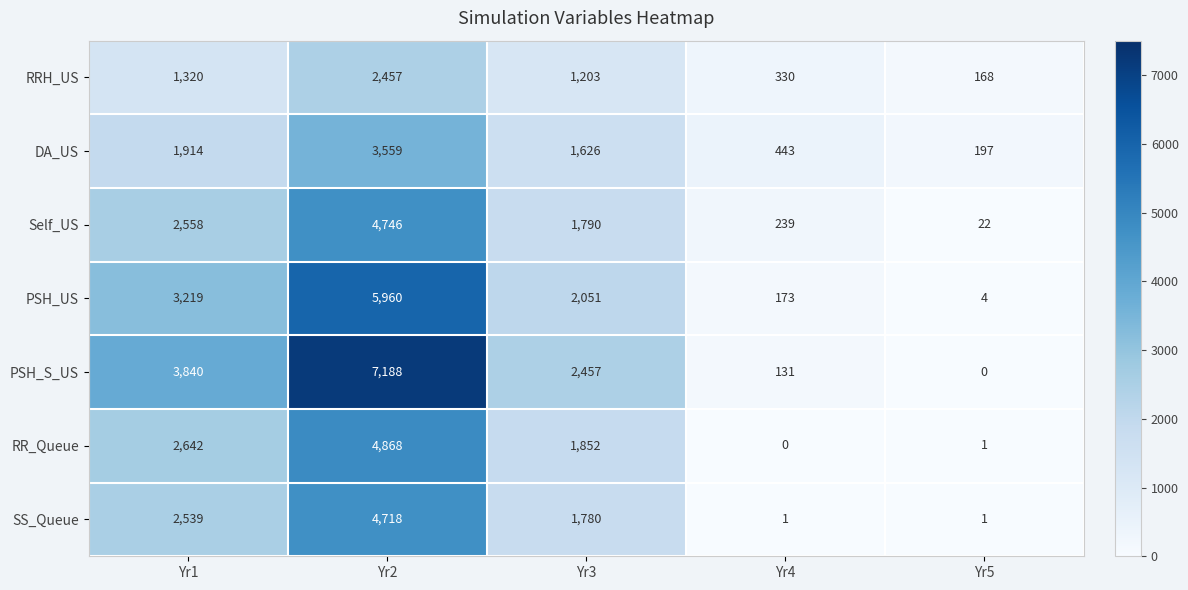

What is the greatest value displayed?

7188